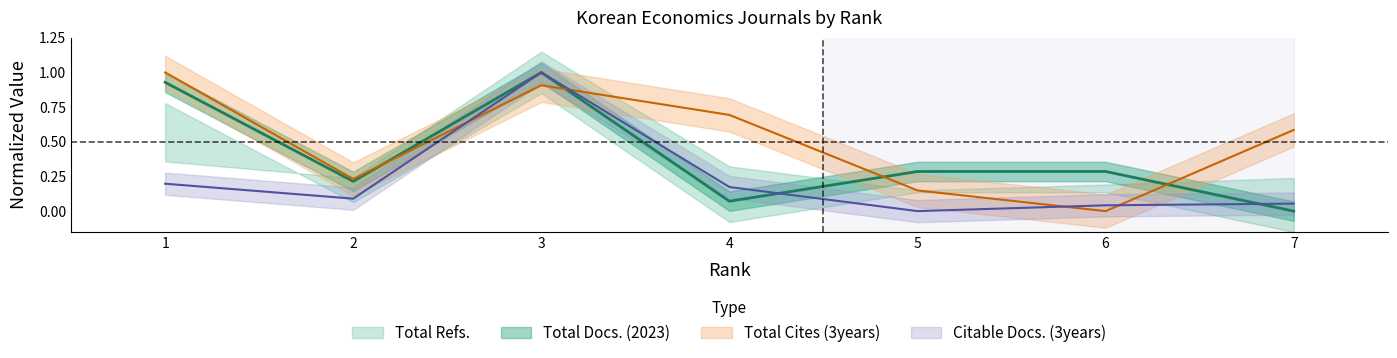

At which category does Total Refs. reach its first local peak?

3